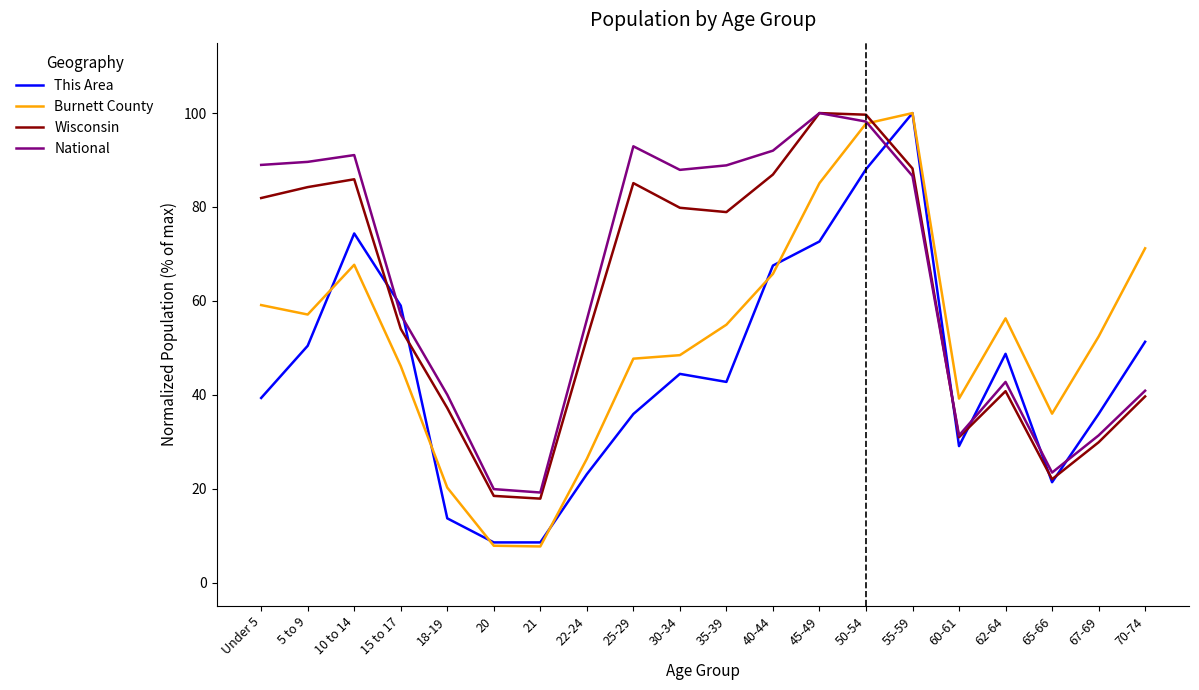

What value does the Burnett County series have at 35-39?

54.9